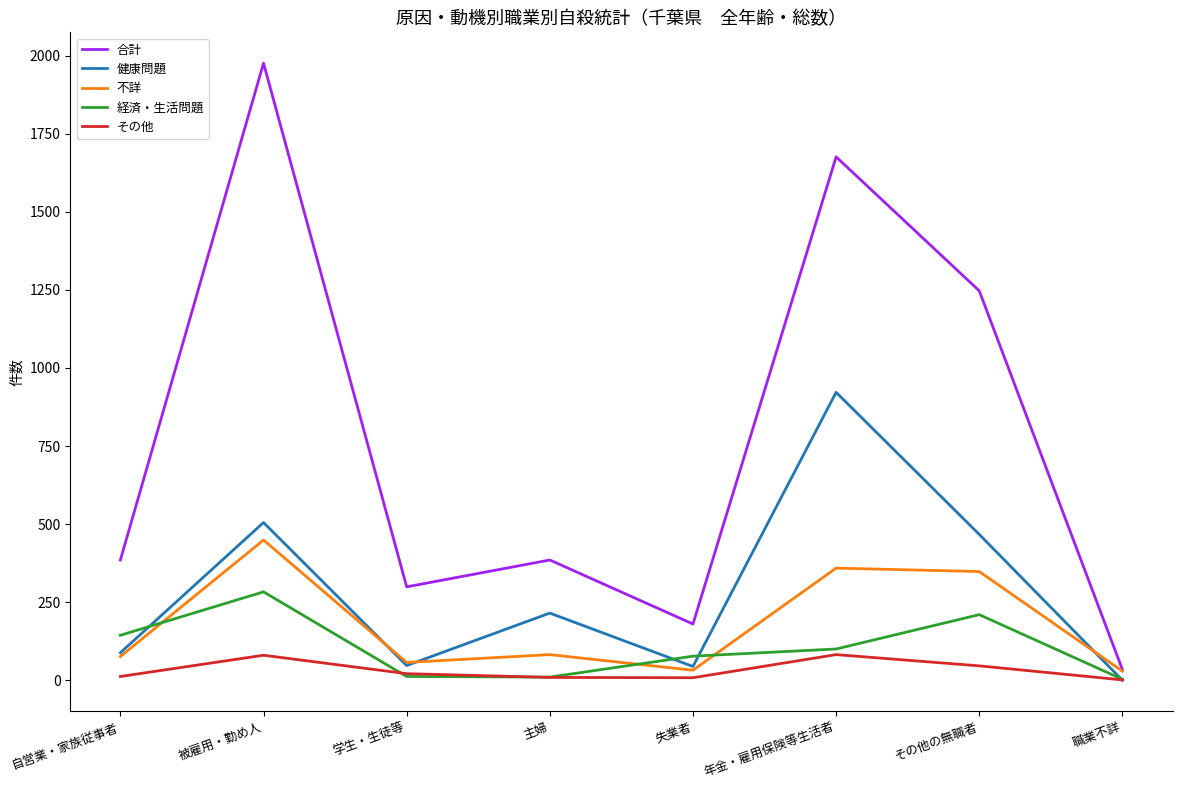

How many interior local valleys does the 不詳 series have?

2